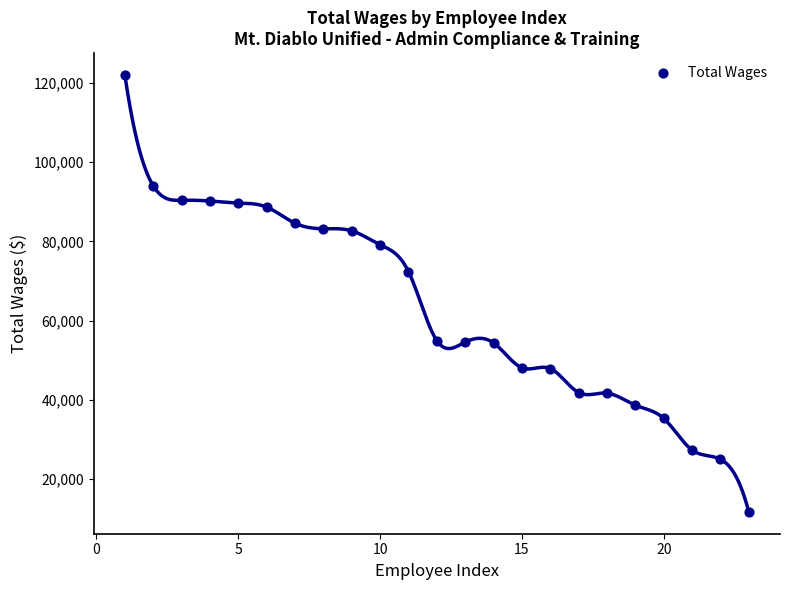

What Y value in the scatter plot is closest to 66884?

72412